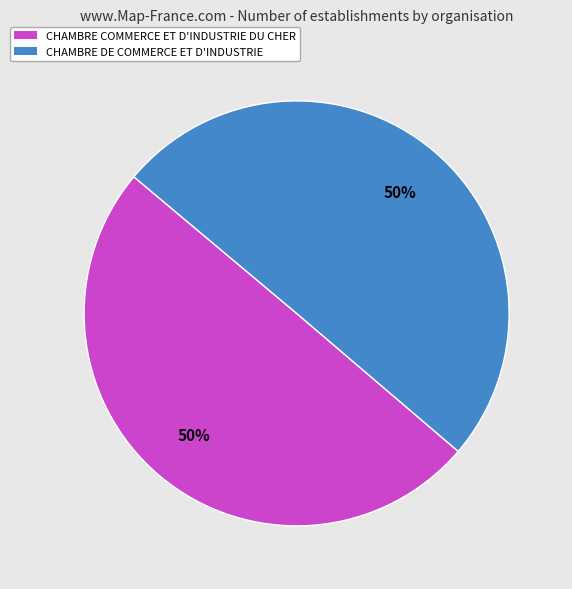

How many segments does this pie chart have?

2